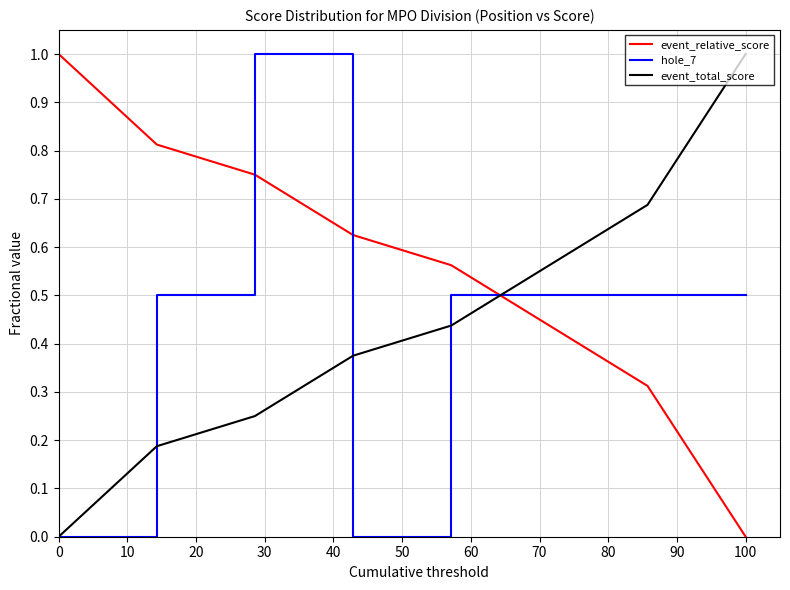

After their last crossing, which series has the higher values: hole_7 or event_relative_score?

hole_7